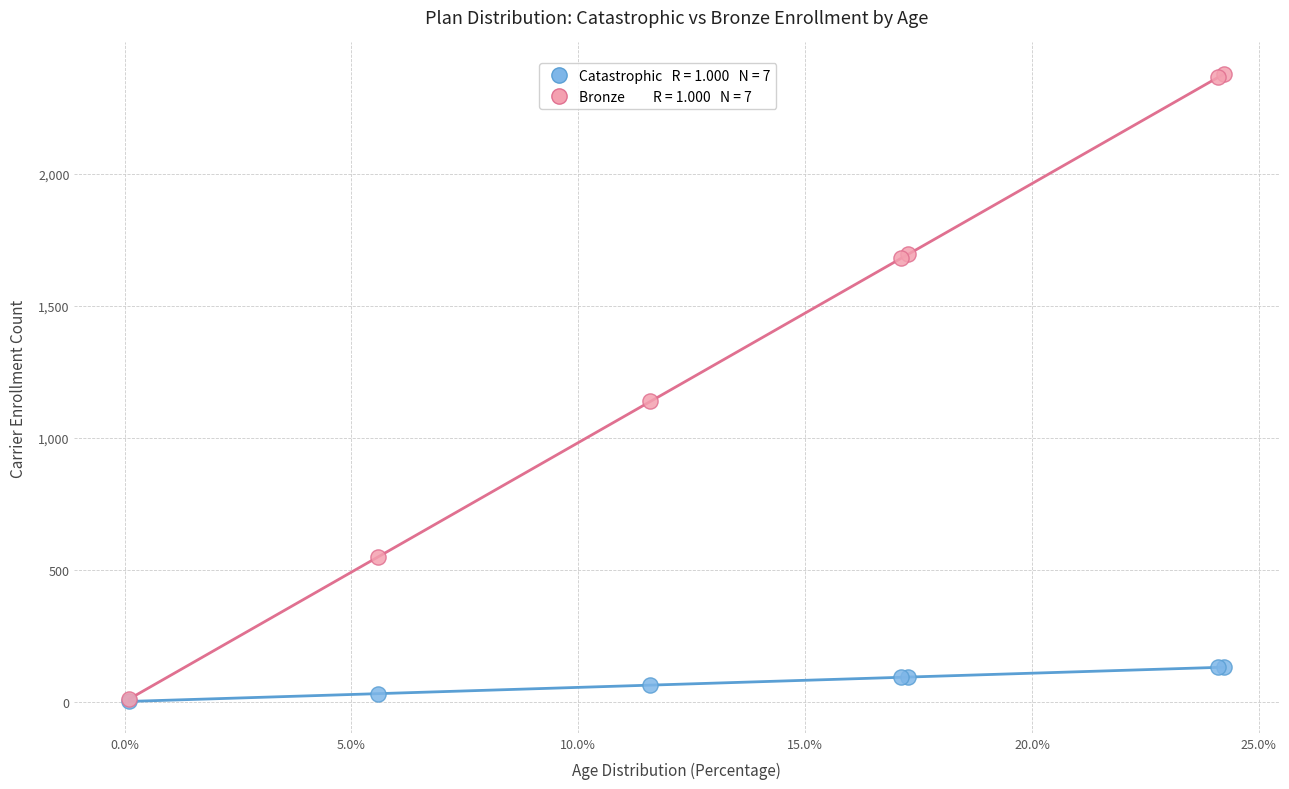

Across all series, what Y value is closest to 1189?

1137.3